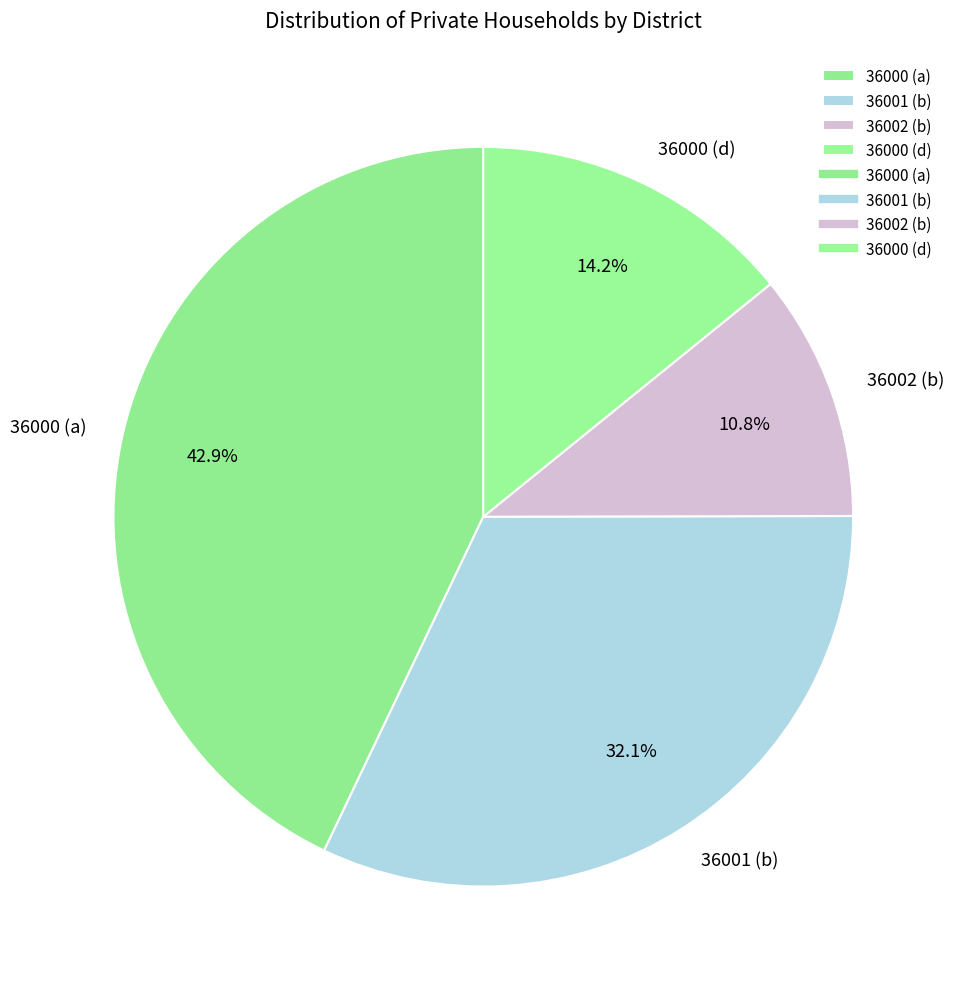

Rank the categories by value from highest to lowest.

36000 (a), 36001 (b), 36000 (d), 36002 (b)